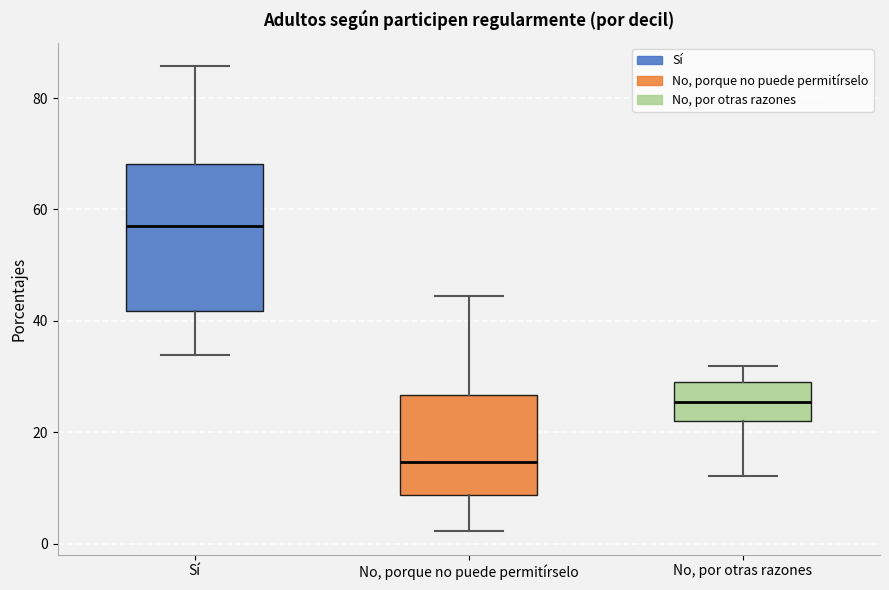

Which box has the lowest median line?

No, porque no puede permitírselo